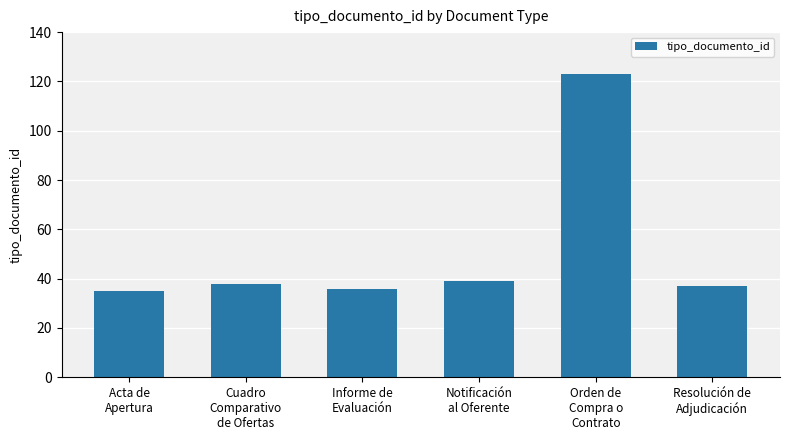

What is the maximum value shown in the chart?

123